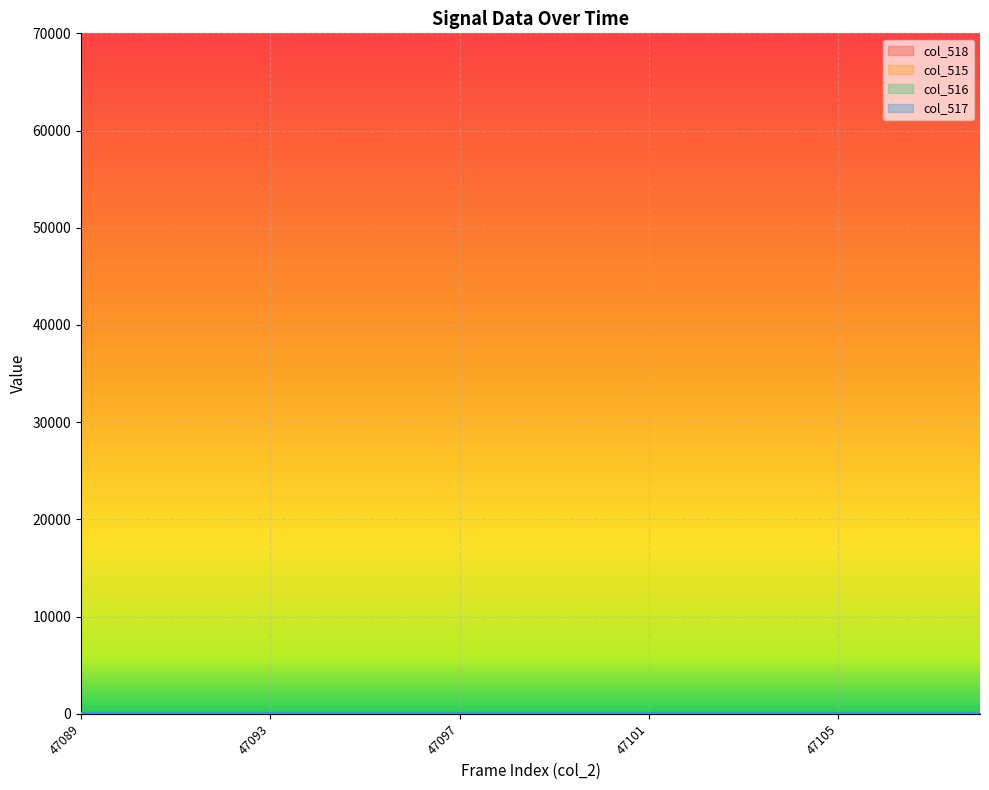

Where is the first local minimum for col_515?

47090